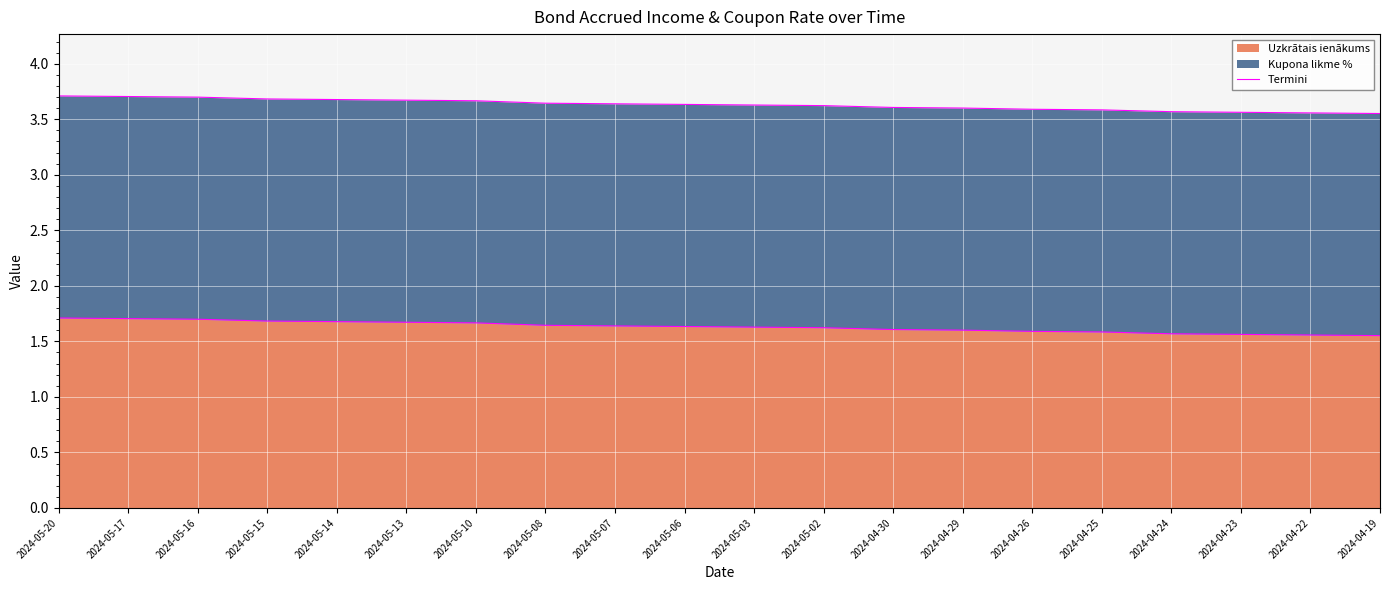

Approximately how many times larger is the value at 2024-05-06 compared to 2024-05-14?

1.0